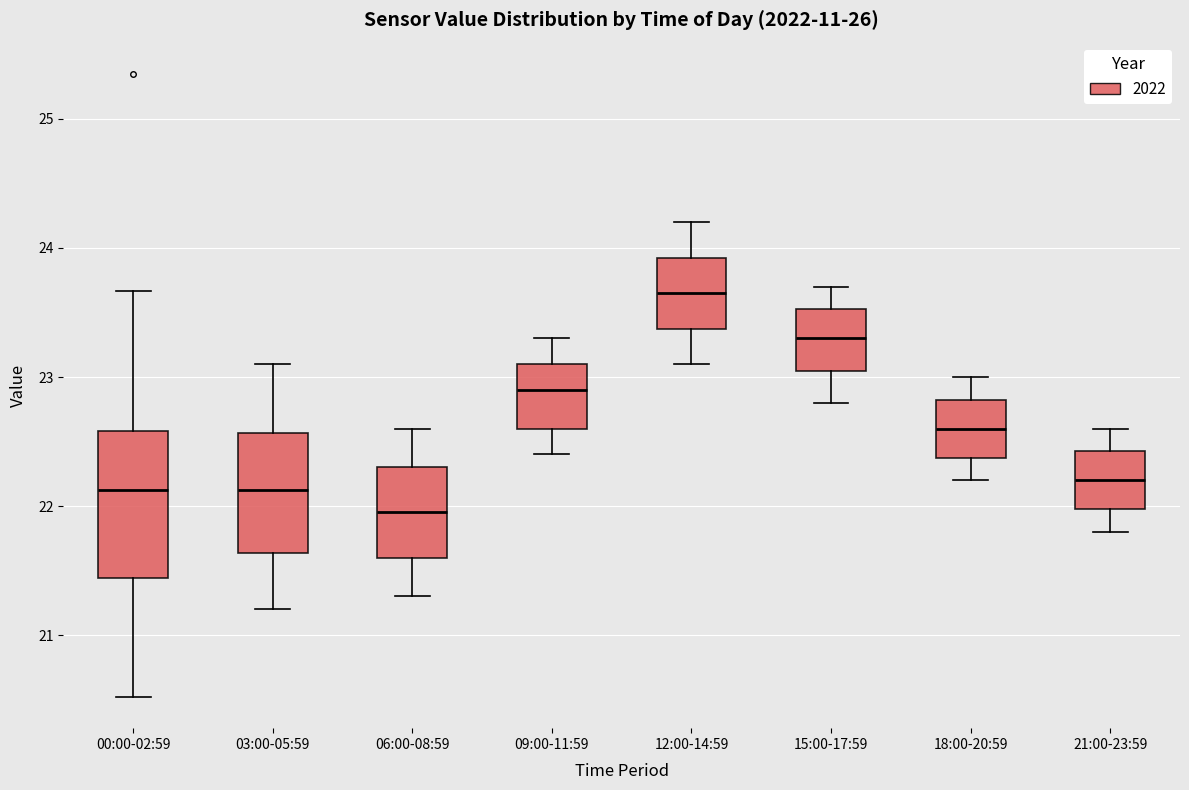

Which box is the tallest, from its lower edge to its upper edge?

00:00-02:59